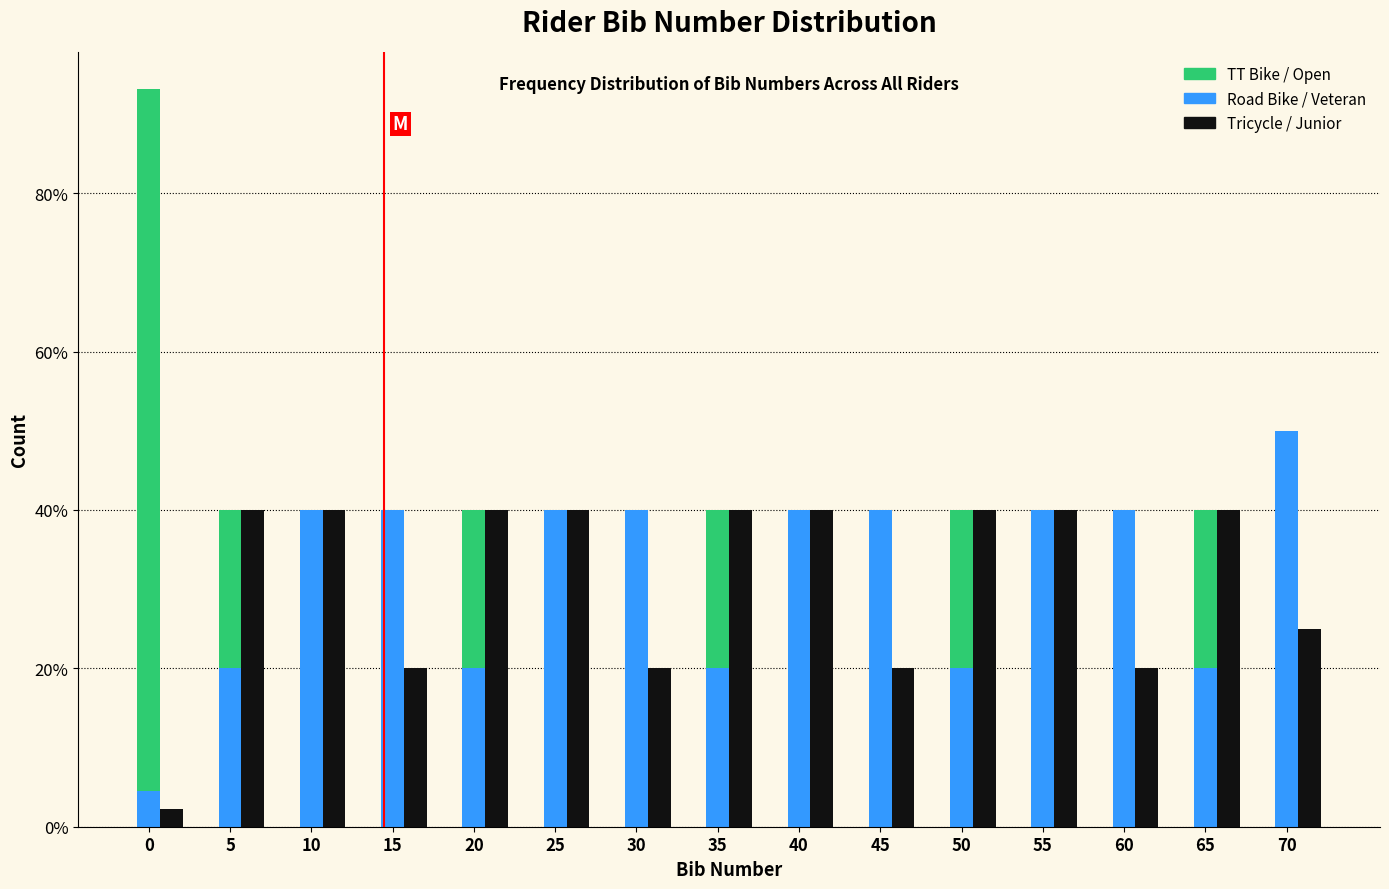

List the series in order of their peak value, lowest first.

Tricycle / Junior, Road Bike / Veteran, TT Bike / Open